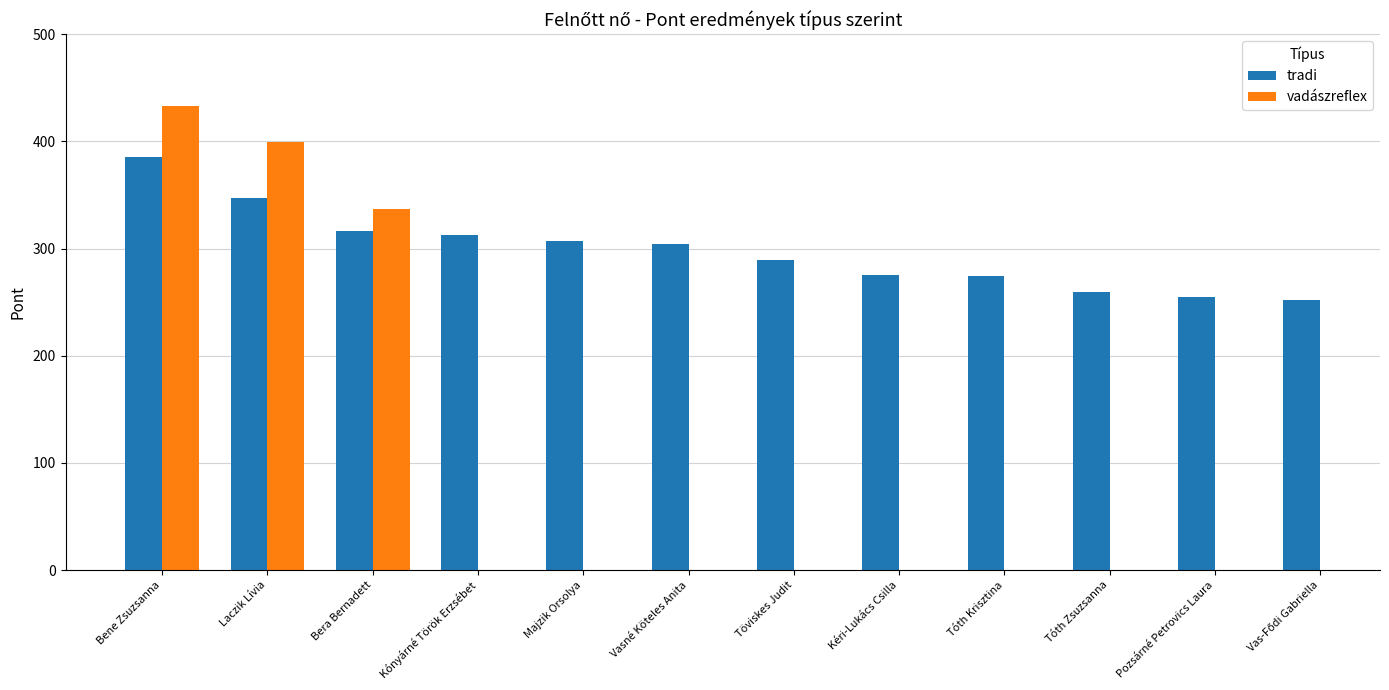

At which category does the chart reach its peak across all series?

Bene Zsuzsanna